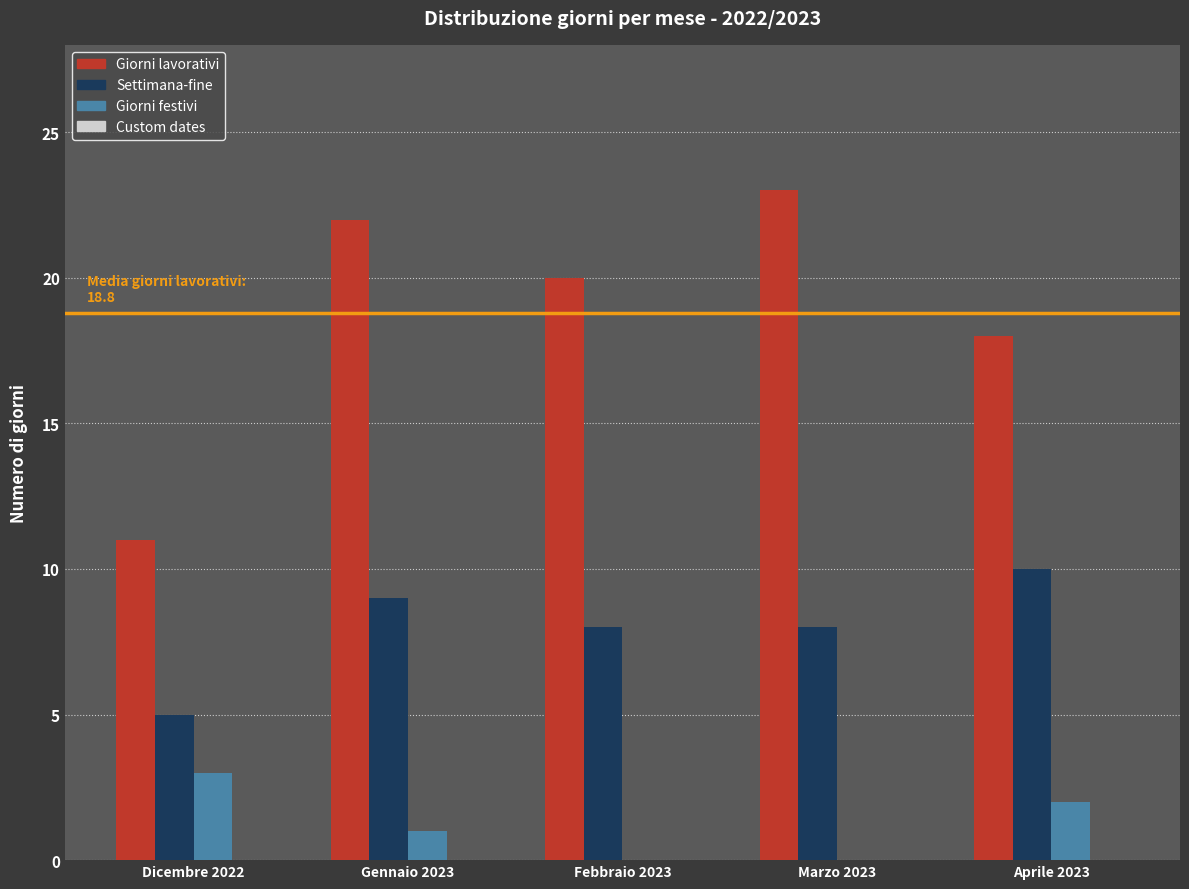

How many series are shown in this chart?

3